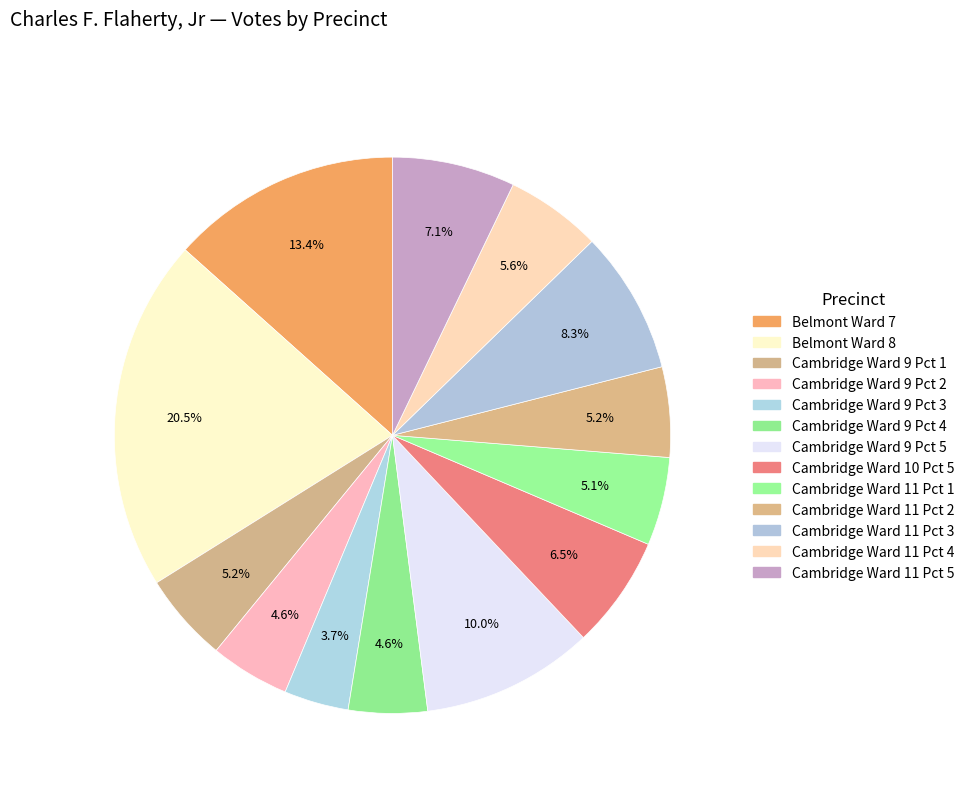

Rank the categories by value from highest to lowest.

Belmont Ward 8, Belmont Ward 7, Cambridge Ward 9 Pct 5, Cambridge Ward 11 Pct 3, Cambridge Ward 11 Pct 5, Cambridge Ward 10 Pct 5, Cambridge Ward 11 Pct 4, Cambridge Ward 11 Pct 2, Cambridge Ward 9 Pct 1, Cambridge Ward 11 Pct 1, Cambridge Ward 9 Pct 2, Cambridge Ward 9 Pct 4, Cambridge Ward 9 Pct 3